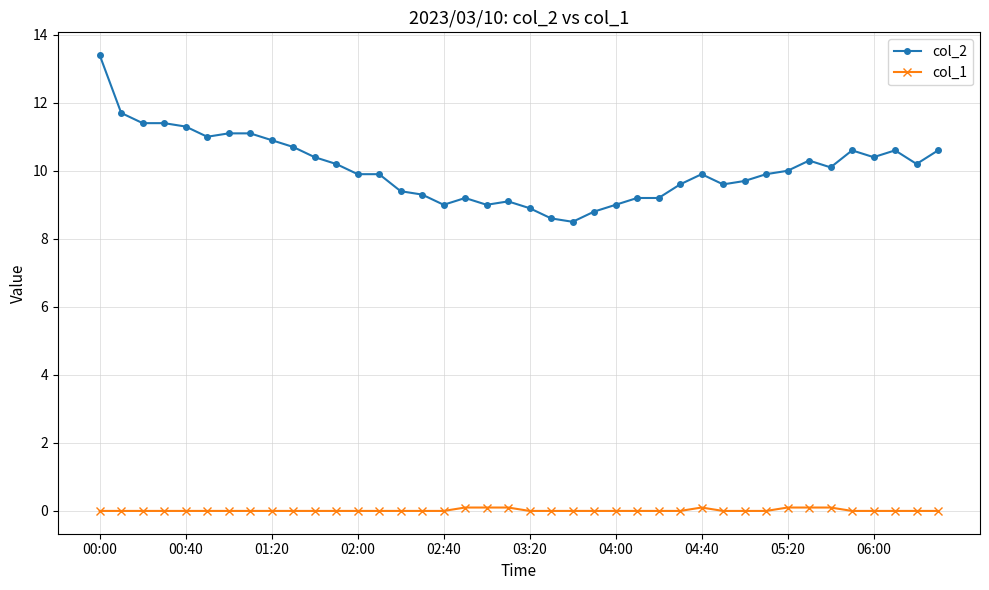

How many series are shown in this chart?

2